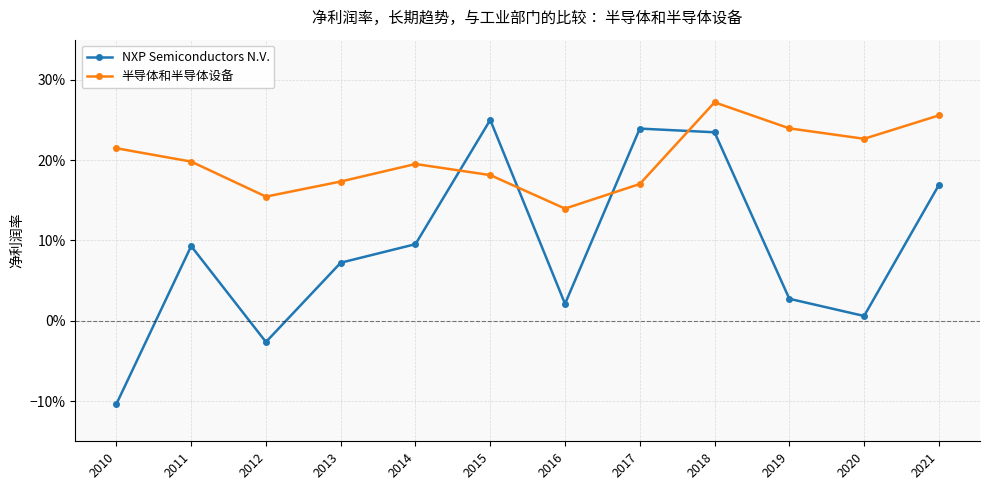

Where is NXP Semiconductors N.V. nearest to the value 0?

2020